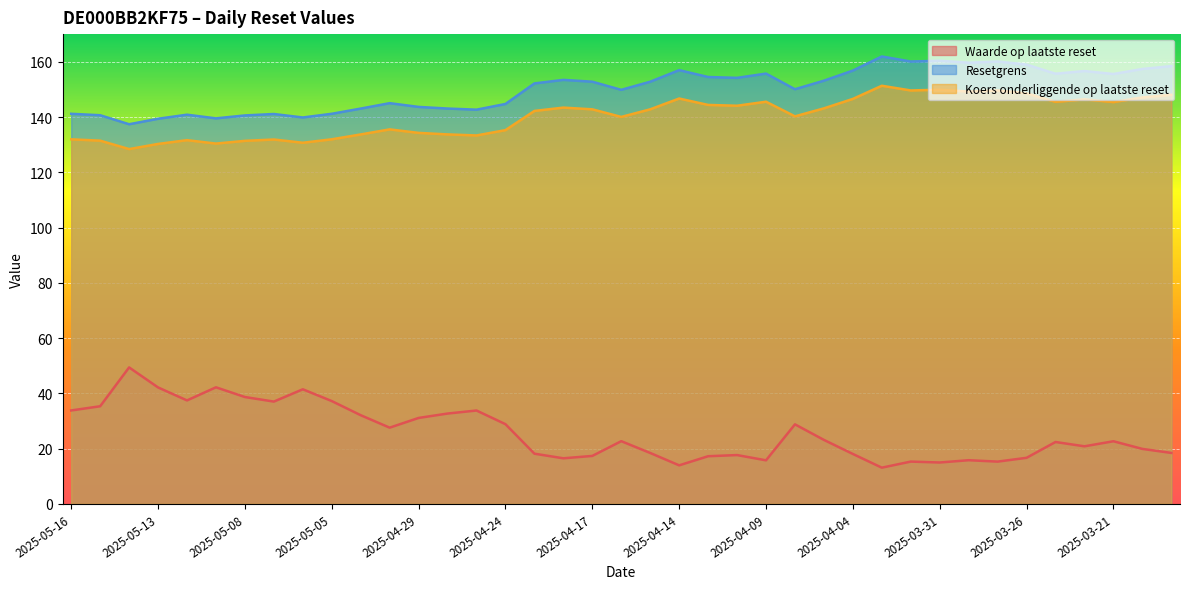

Reading left to right, transcribe all the data shown in this chart.

Waarde op laatste reset: 2025-05-16=33.8	2025-05-15=35.4	2025-05-14=49.4	2025-05-13=42.2	2025-05-12=37.5	2025-05-09=42.2	2025-05-08=38.7	2025-05-07=37.0	2025-05-06=41.5	2025-05-05=37.2	2025-05-02=32.1	2025-04-30=27.6	2025-04-29=31.1	2025-04-28=32.7	2025-04-25=33.8	2025-04-24=28.9	2025-04-23=18.2	2025-04-22=16.5	2025-04-17=17.4	2025-04-16=22.7	2025-04-15=18.4	2025-04-14=14.0	2025-04-11=17.3	2025-04-10=17.7	2025-04-09=15.8	2025-04-08=28.8	2025-04-07=23.2	2025-04-04=18.1	2025-04-03=13.1	2025-04-01=15.3	2025-03-31=15.0	2025-03-28=15.8	2025-03-27=15.3	2025-03-26=16.7	2025-03-25=22.4	2025-03-24=20.9	2025-03-21=22.7	2025-03-20=19.9	2025-03-19=18.5
Resetgrens: 2025-05-16=141.2	2025-05-15=140.7	2025-05-14=137.4	2025-05-13=139.4	2025-05-12=140.9	2025-05-09=139.6	2025-05-08=140.6	2025-05-07=141.1	2025-05-06=139.9	2025-05-05=141.2	2025-05-02=143.1	2025-04-30=145.1	2025-04-29=143.7	2025-04-28=143.1	2025-04-25=142.7	2025-04-24=144.8	2025-04-23=152.2	2025-04-22=153.5	2025-04-17=152.8	2025-04-16=149.9	2025-04-15=152.8	2025-04-14=157.0	2025-04-11=154.5	2025-04-10=154.2	2025-04-09=155.8	2025-04-08=150.1	2025-04-07=153.2	2025-04-04=156.9	2025-04-03=162.0	2025-04-01=160.1	2025-03-31=160.4	2025-03-28=159.7	2025-03-27=160.1	2025-03-26=159.0	2025-03-25=155.7	2025-03-24=156.7	2025-03-21=155.6	2025-03-20=157.4	2025-03-19=158.5
Koers onderliggende op laatste reset: 2025-05-16=132.0	2025-05-15=131.5	2025-05-14=128.4	2025-05-13=130.3	2025-05-12=131.7	2025-05-09=130.4	2025-05-08=131.4	2025-05-07=131.9	2025-05-06=130.7	2025-05-05=132.0	2025-05-02=133.8	2025-04-30=135.6	2025-04-29=134.3	2025-04-28=133.8	2025-04-25=133.4	2025-04-24=135.3	2025-04-23=142.3	2025-04-22=143.5	2025-04-17=142.8	2025-04-16=140.1	2025-04-15=142.8	2025-04-14=146.8	2025-04-11=144.4	2025-04-10=144.1	2025-04-09=145.6	2025-04-08=140.3	2025-04-07=143.2	2025-04-04=146.6	2025-04-03=151.4	2025-04-01=149.7	2025-03-31=149.9	2025-03-28=149.3	2025-03-27=149.7	2025-03-26=148.6	2025-03-25=145.5	2025-03-24=146.4	2025-03-21=145.4	2025-03-20=147.2	2025-03-19=148.1